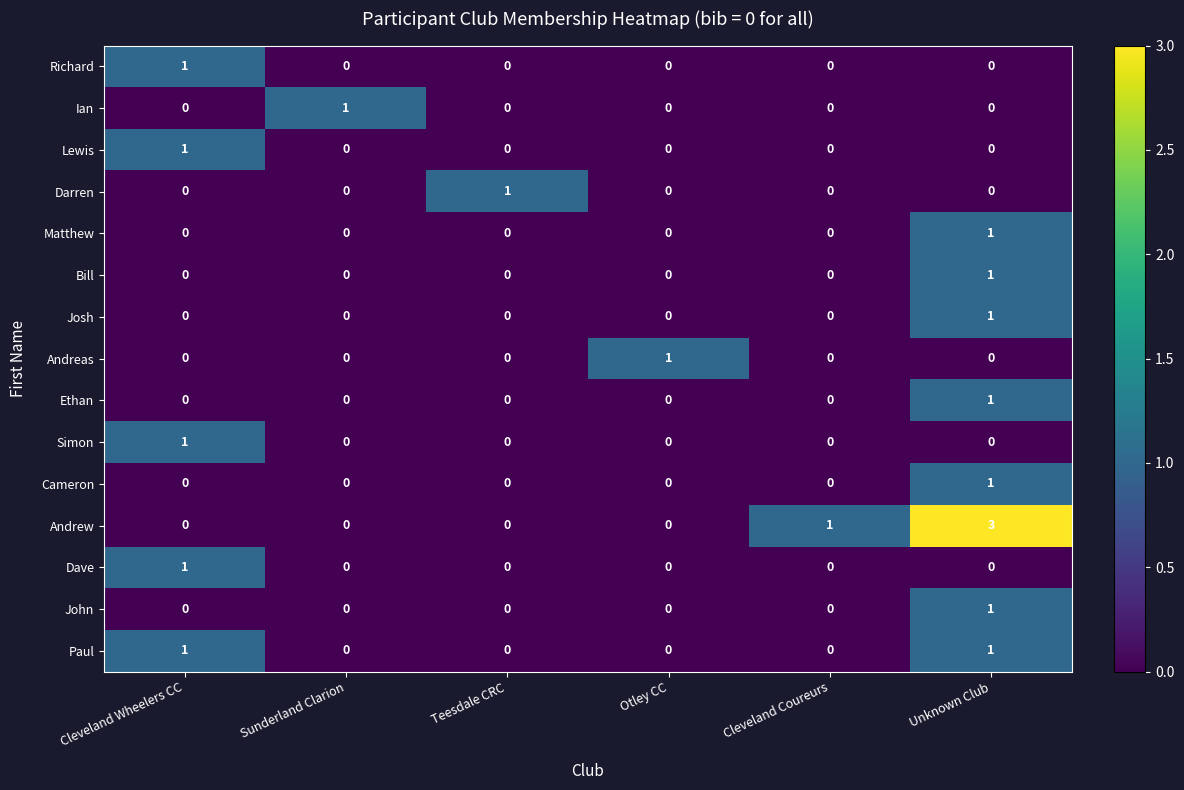

At which label does Ethan reach its peak?

Unknown Club